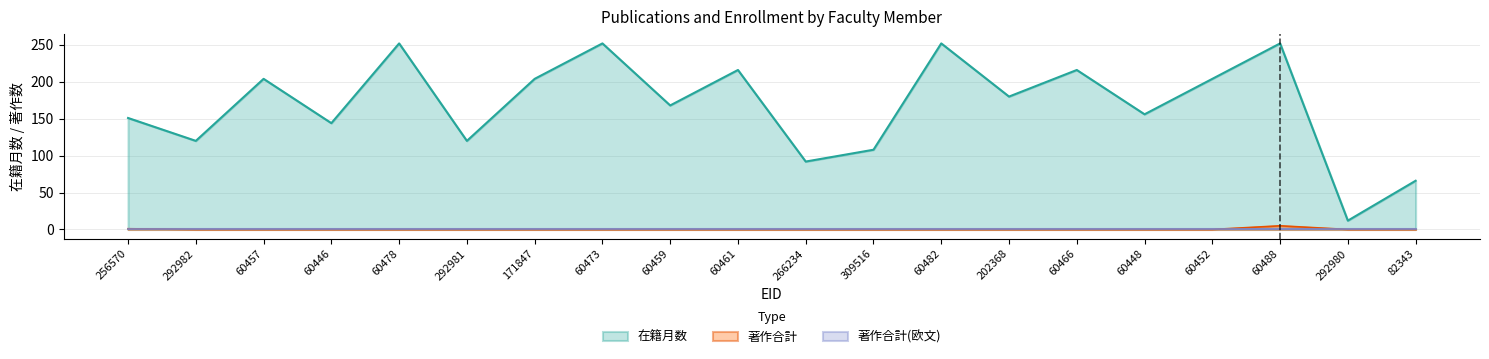

What is the value of the 在籍月数 point at the 6th from the left?

120